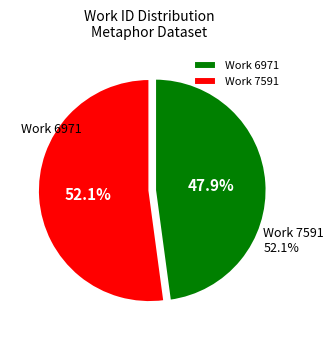

Is 7591 the majority of the pie?

Yes